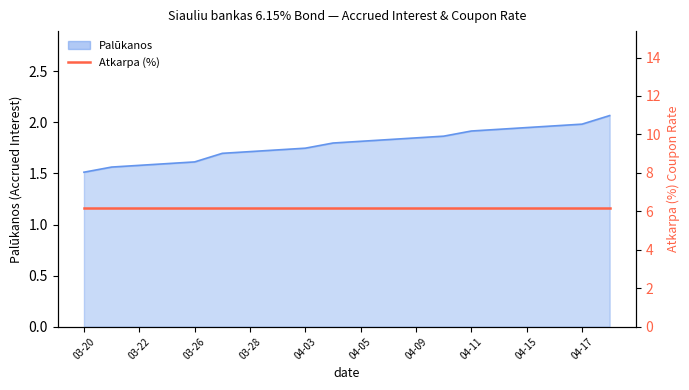

Rank the categories by value from lowest to highest.

2024-03-20, 2024-03-21, 2024-03-22, 2024-03-25, 2024-03-26, 2024-03-27, 2024-03-28, 2024-04-02, 2024-04-03, 2024-04-04, 2024-04-05, 2024-04-08, 2024-04-09, 2024-04-10, 2024-04-11, 2024-04-12, 2024-04-15, 2024-04-16, 2024-04-17, 2024-04-22